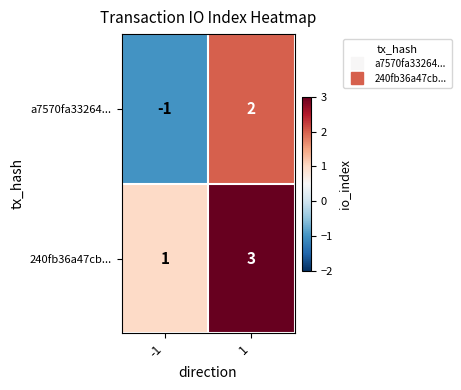

At which category is the sum across all series the highest?

1